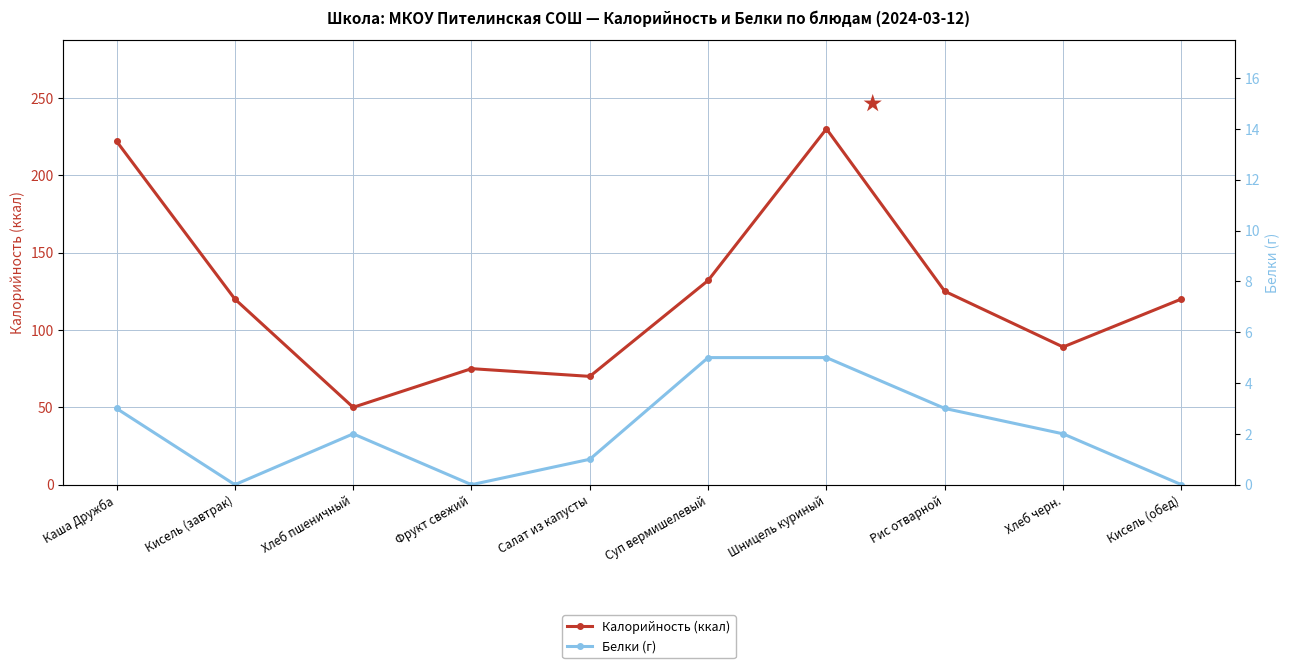

Rank the series by their average value, from highest to lowest.

Калорийность (ккал), Белки (г)